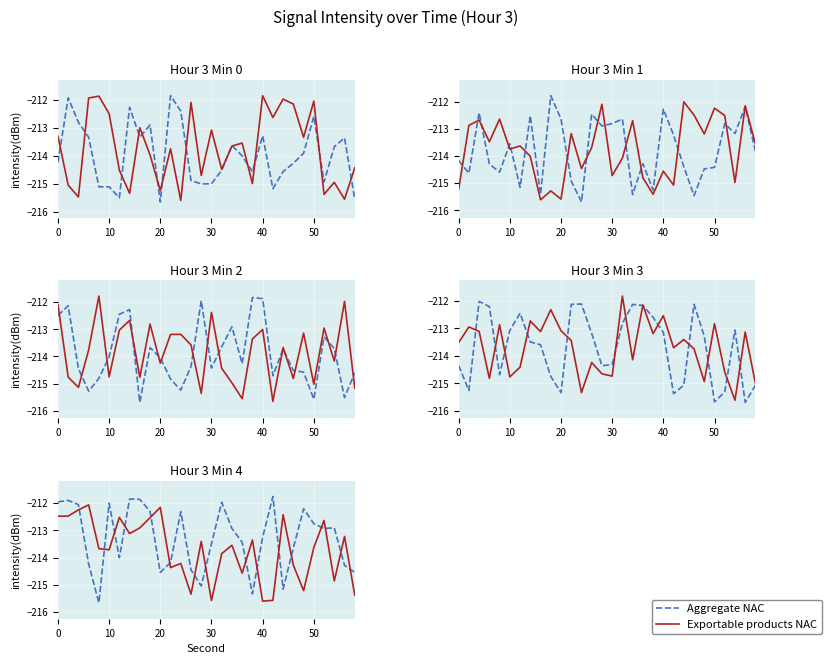

Which series has the largest range (max minus min)?

Aggregate NAC